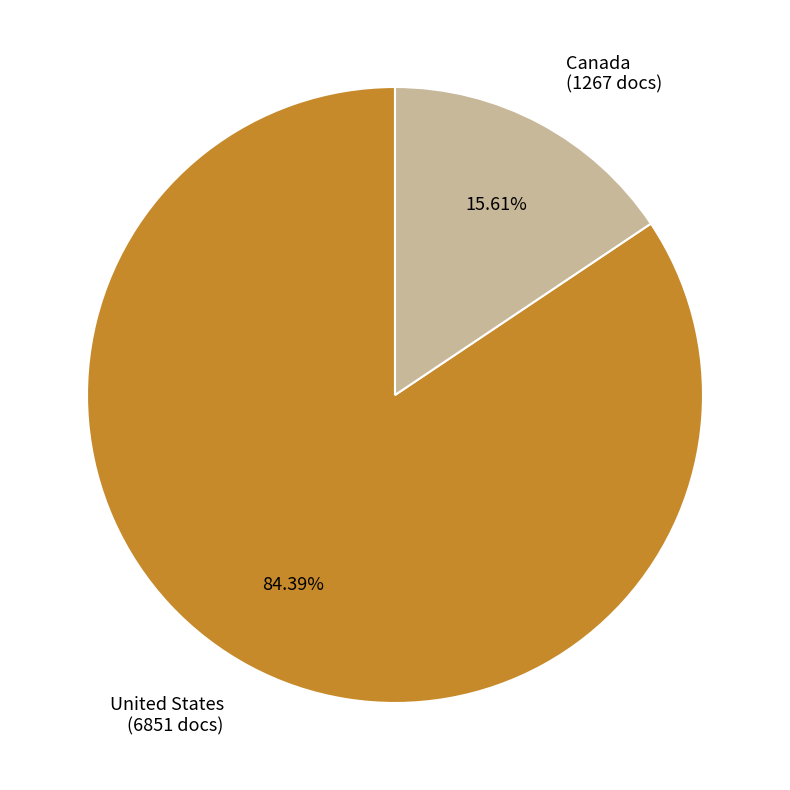

What percentage is the Canada slice, to the nearest percent?

16%